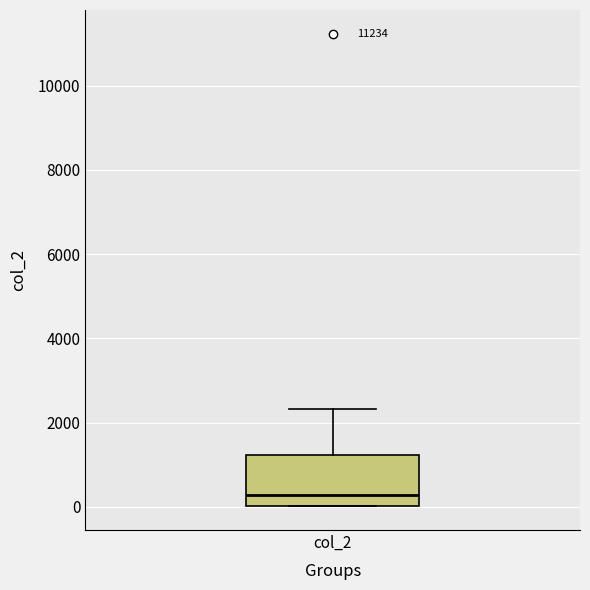

Read this box plot against the y-axis: the position of the median line, the range covered by the box, and the ends of both whiskers. The values are not printed on the chart, so give them approximately, as read against the axis.

median 200, box 0 to 1200, whiskers 0 to 2400